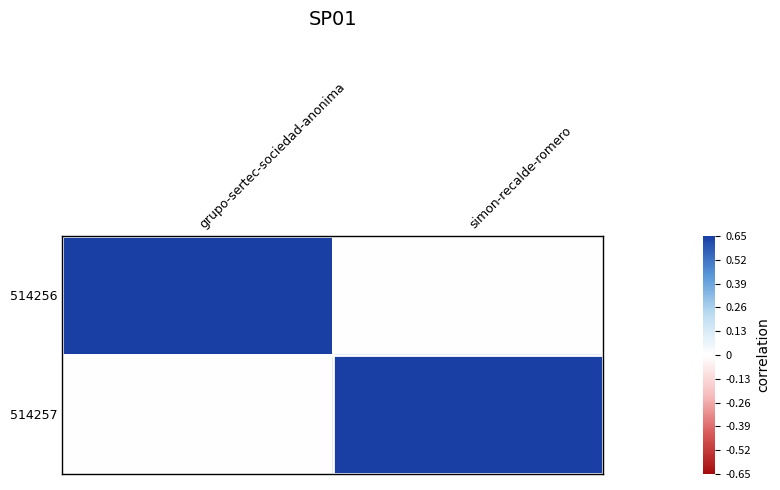

At how many categories does at least one series exceed 0?

2